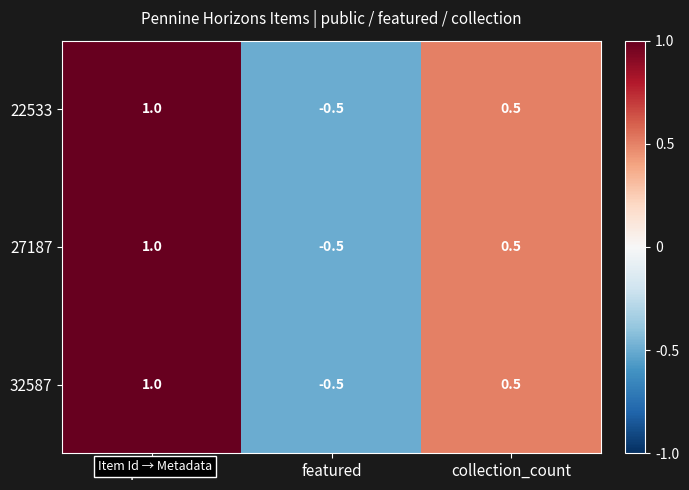

Reading left to right, what are all the values shown in this chart?

22533: public=1.0	featured=-0.5	collection_count=0.5
27187: public=1.0	featured=-0.5	collection_count=0.5
32587: public=1.0	featured=-0.5	collection_count=0.5